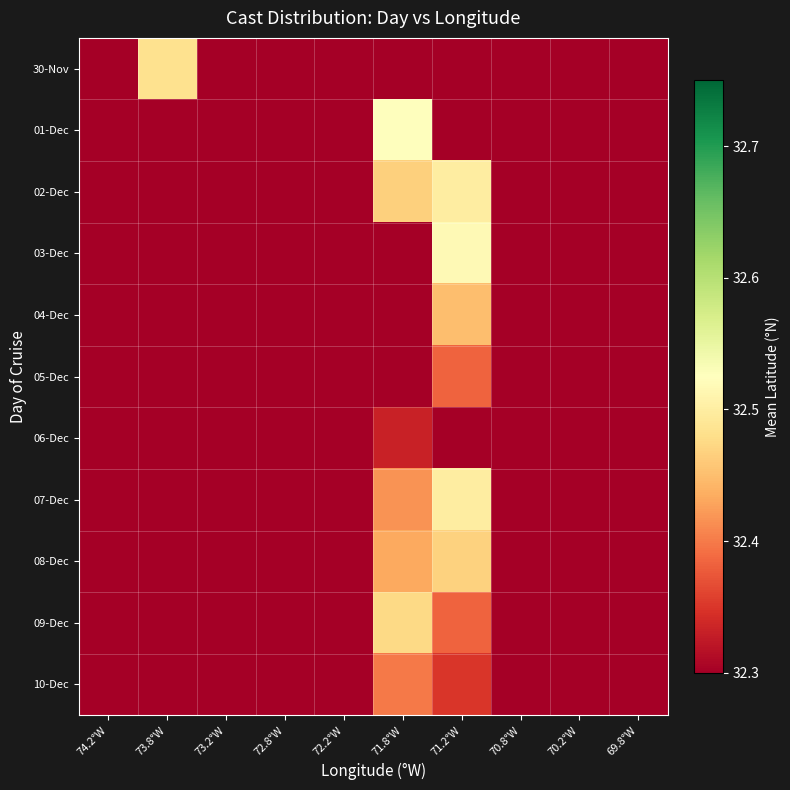

What is the total value across all series at 73.8°W?

32.5